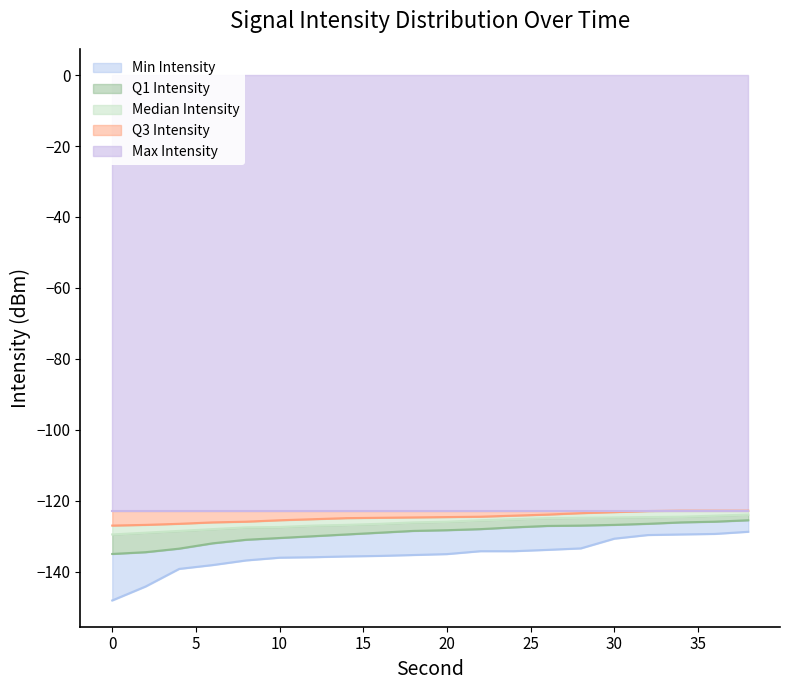

Which series changed the most between 12 and 28?

Q1 Intensity